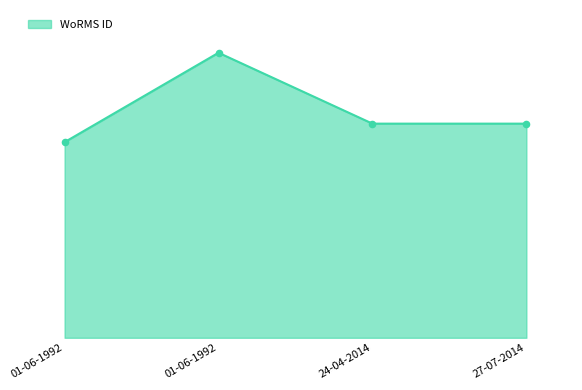

Which has a higher value, 27-07-2014 or 01-06-1992?

01-06-1992